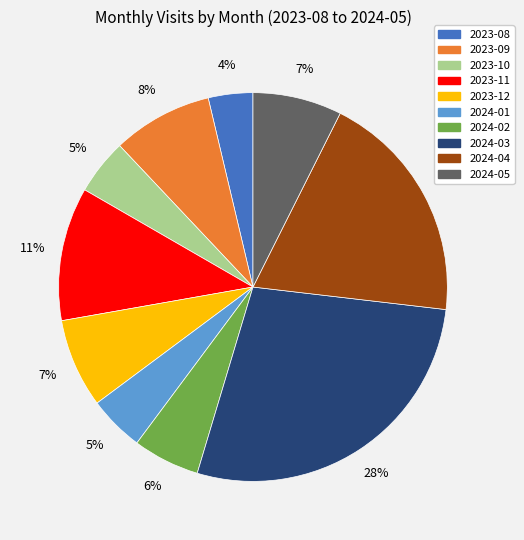

Combined, do 2024-03 and 2023-08 account for over 50%?

No